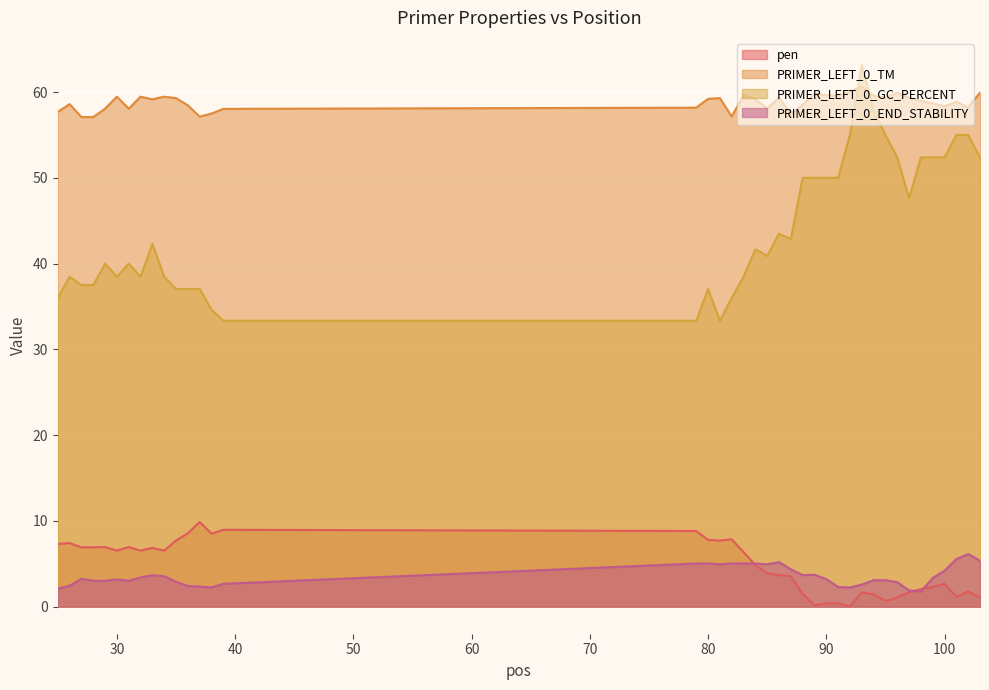

Where does the PRIMER_LEFT_0_GC_PERCENT series first go above 41?

33